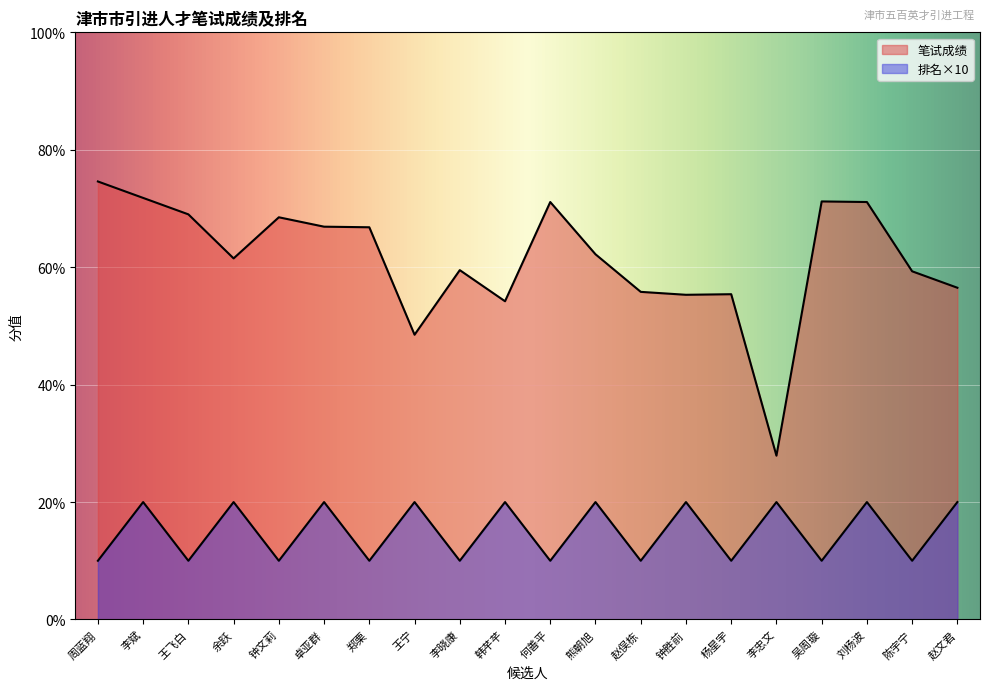

Reading right to left, what are all the values shown in this chart?

笔试成绩: 赵文君=56.5	陈宇宁=59.3	刘杨波=71.1	吴周璇=71.2	李忠文=27.9	杨星宇=55.4	钟胜前=55.3	赵俣栋=55.8	熊朝旭=62.2	何善平=71.1	韩芊芊=54.2	李晓康=59.5	王宁=48.5	郑栗=66.8	卓亚群=66.9	钟文莉=68.5	余跃=61.5	王飞白=69.0	李斌=71.8	周蓝翔=74.6
排名: 赵文君=20.0	陈宇宁=10.0	刘杨波=20.0	吴周璇=10.0	李忠文=20.0	杨星宇=10.0	钟胜前=20.0	赵俣栋=10.0	熊朝旭=20.0	何善平=10.0	韩芊芊=20.0	李晓康=10.0	王宁=20.0	郑栗=10.0	卓亚群=20.0	钟文莉=10.0	余跃=20.0	王飞白=10.0	李斌=20.0	周蓝翔=10.0